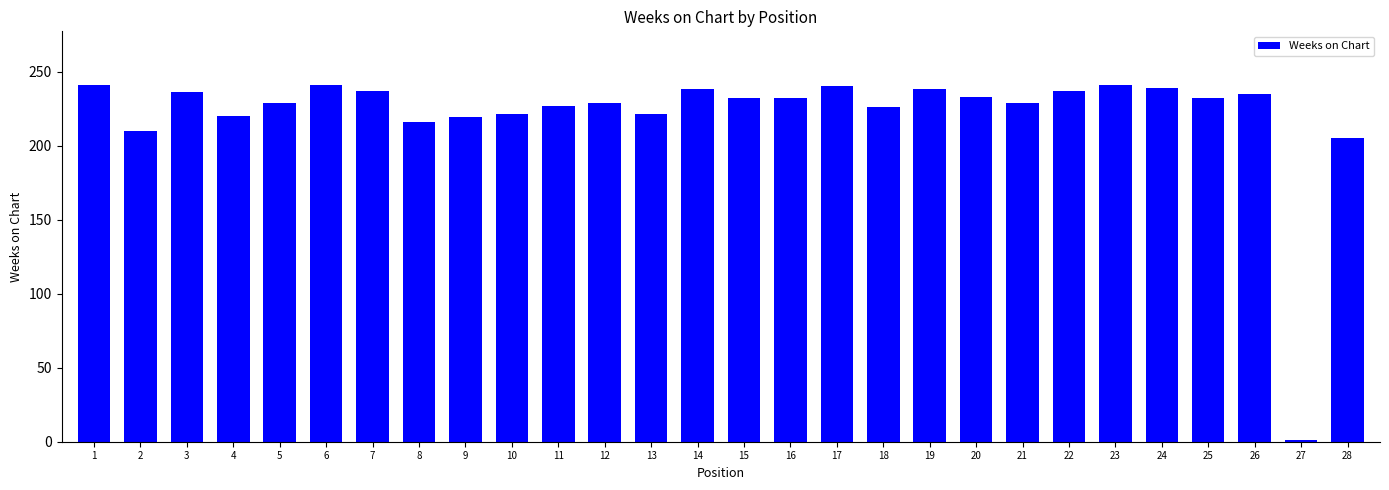

What is the difference between the maximum and minimum values?

240